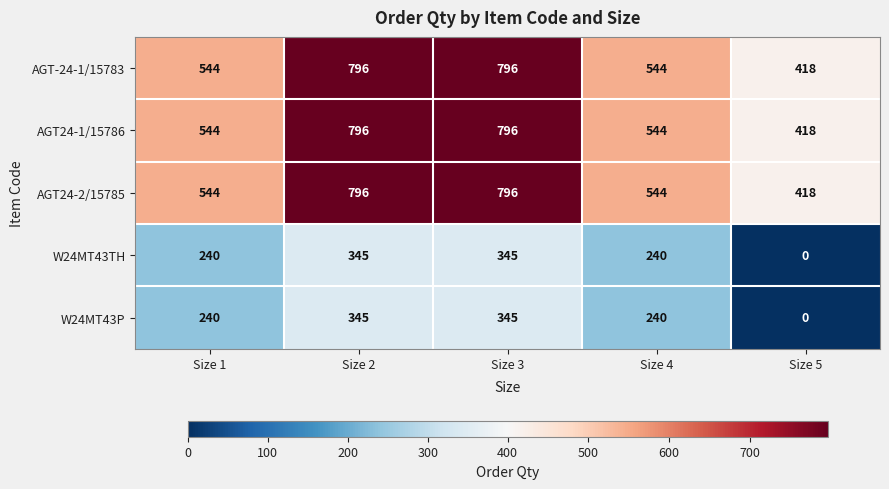

What is the total value across all series at Size 5?

1254